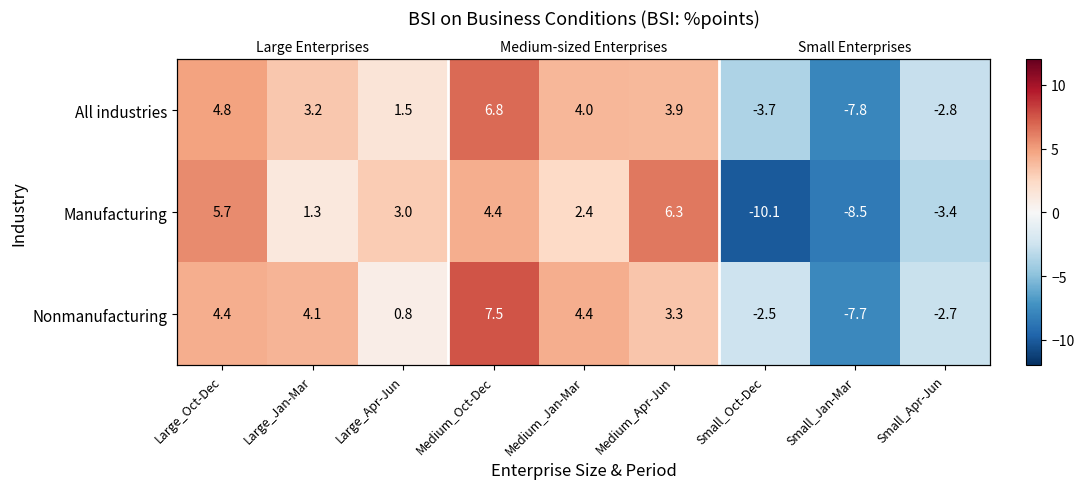

Is the value of Manufacturing at Medium_Oct-Dec greater than the value of Nonmanufacturing at Small_Apr-Jun?

Yes